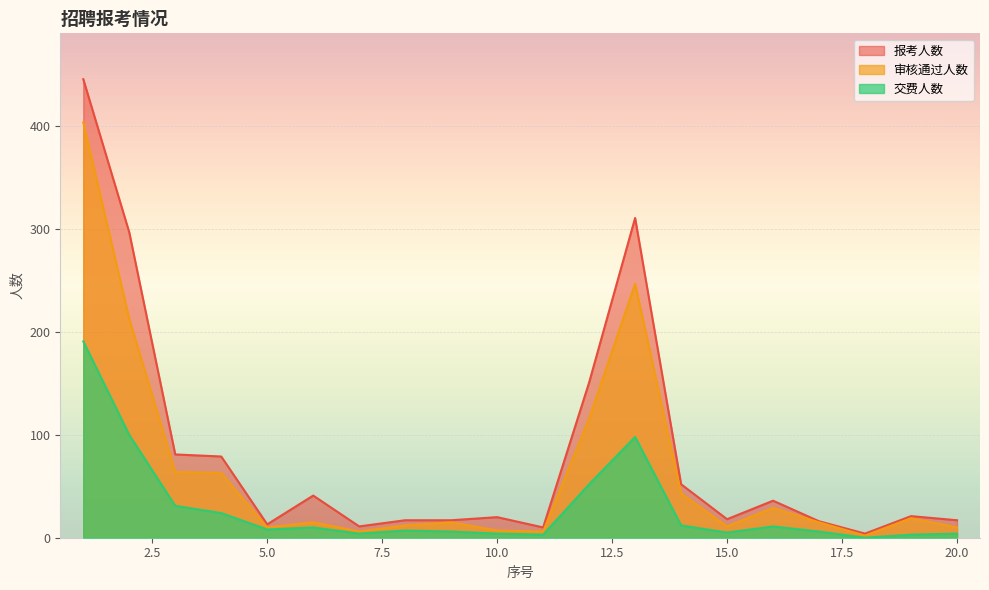

True or false: 交费人数 and 报考人数 cross at least once.

False